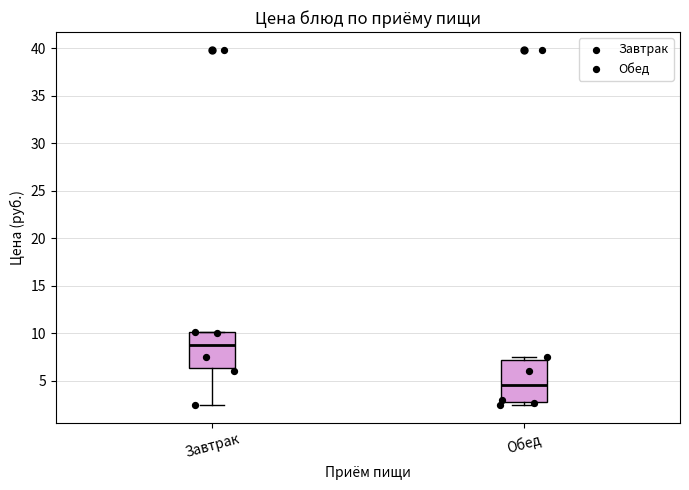

Which box's median line is the highest?

Завтрак